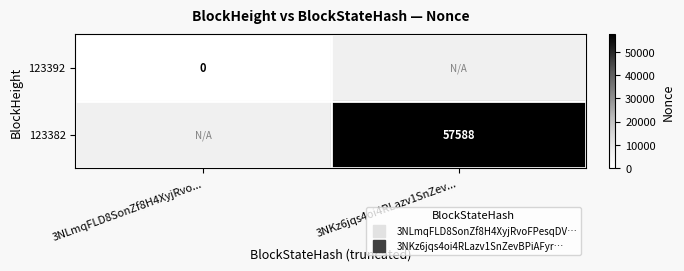

How many series are shown in this chart?

2